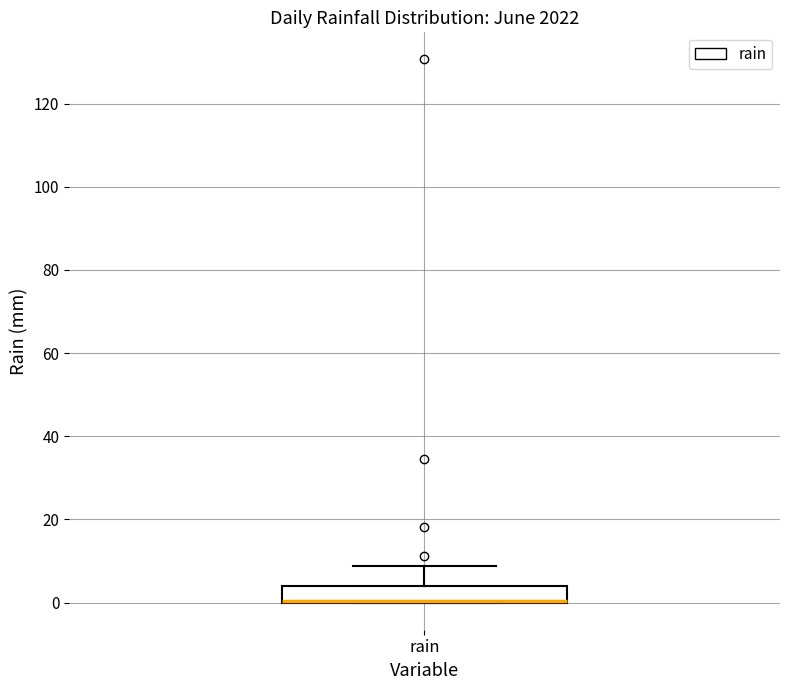

Where is the upper edge of the box for rain on the y-axis? The values are not printed on the chart, so give them approximately, as read against the axis.

4